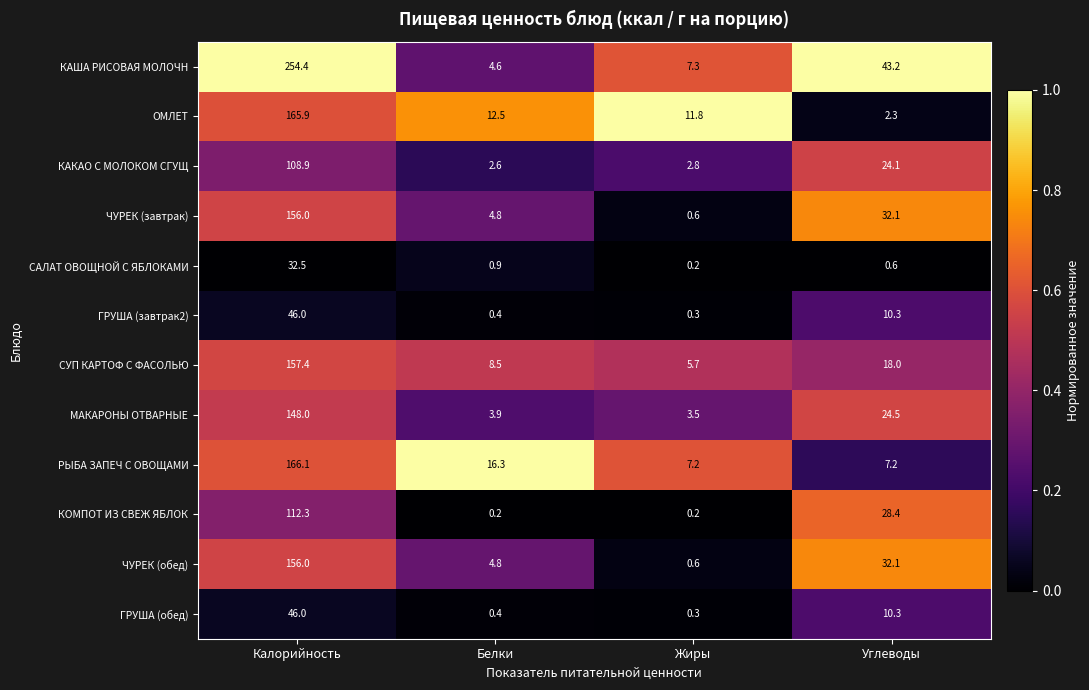

Where is КАША РИСОВАЯ МОЛОЧН nearest to the value 129?

Углеводы